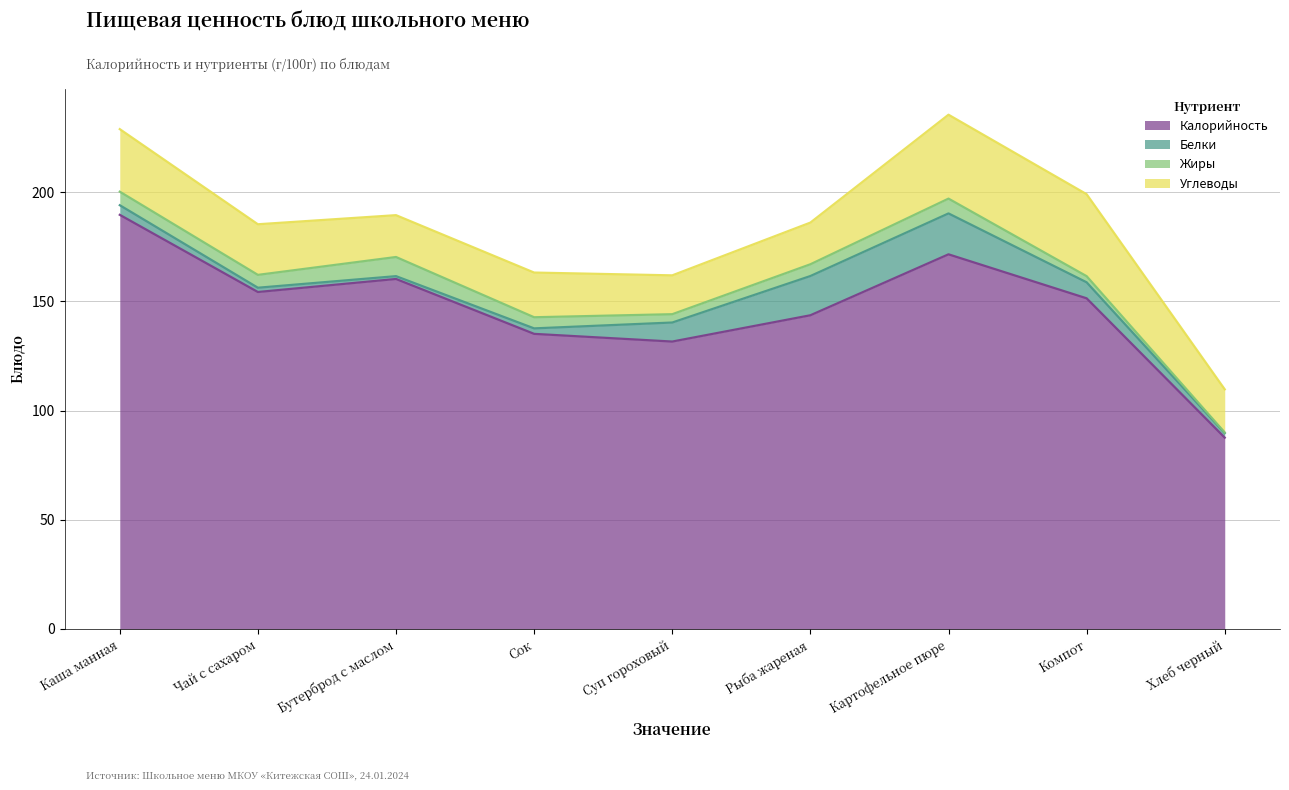

What position from the right is Суп гороховый?

5